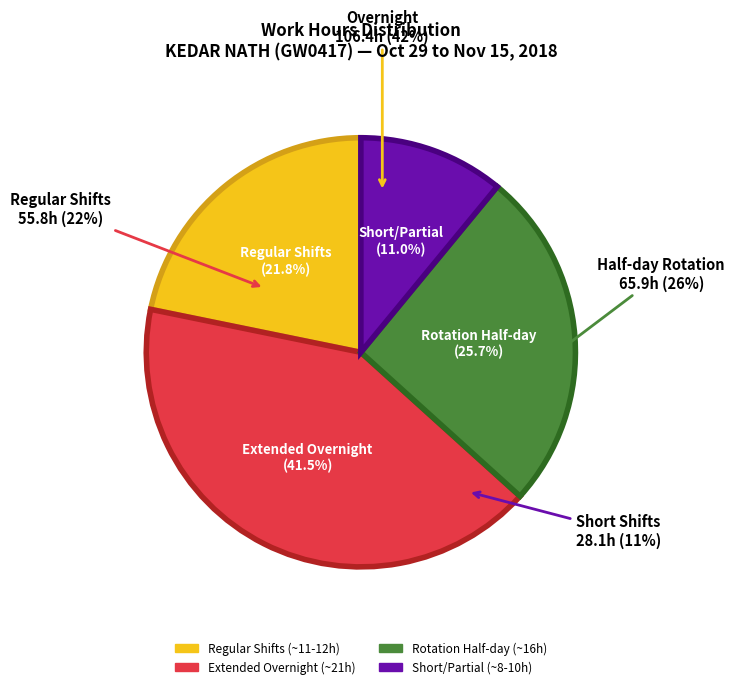

Is Day 11(Sun) the majority of the pie?

No